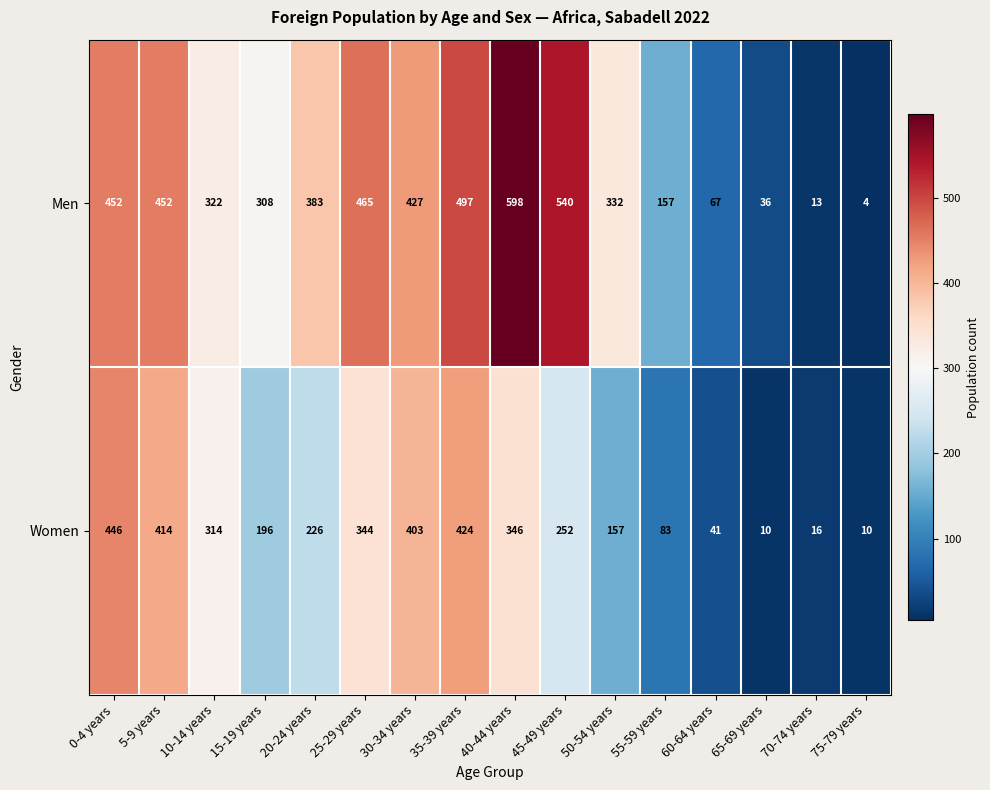

What is the total value across all series at 0-4 years?

898